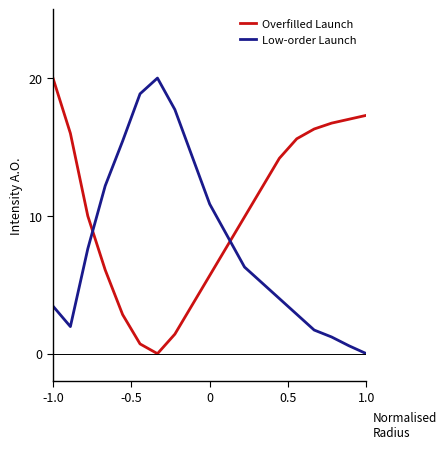

Which series has the largest total across all categories?

Overfilled Launch